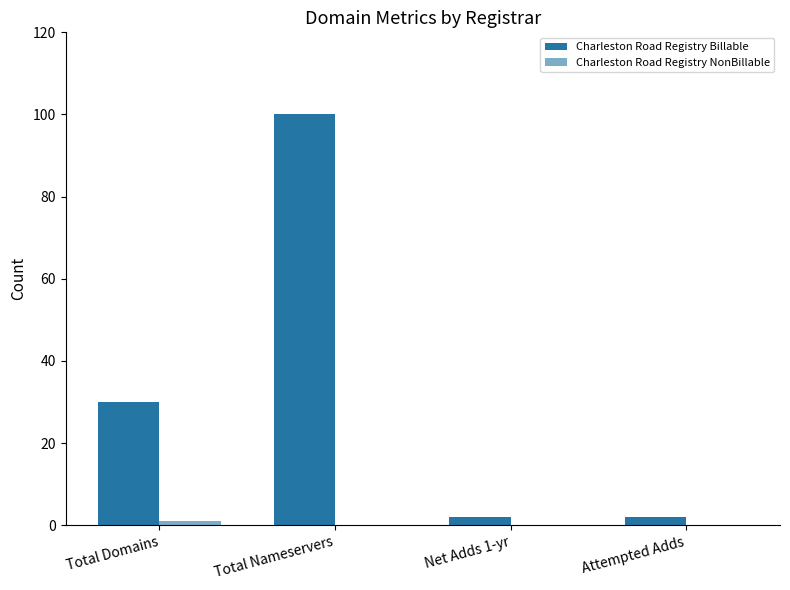

Does the chart contain stacked bars?

No